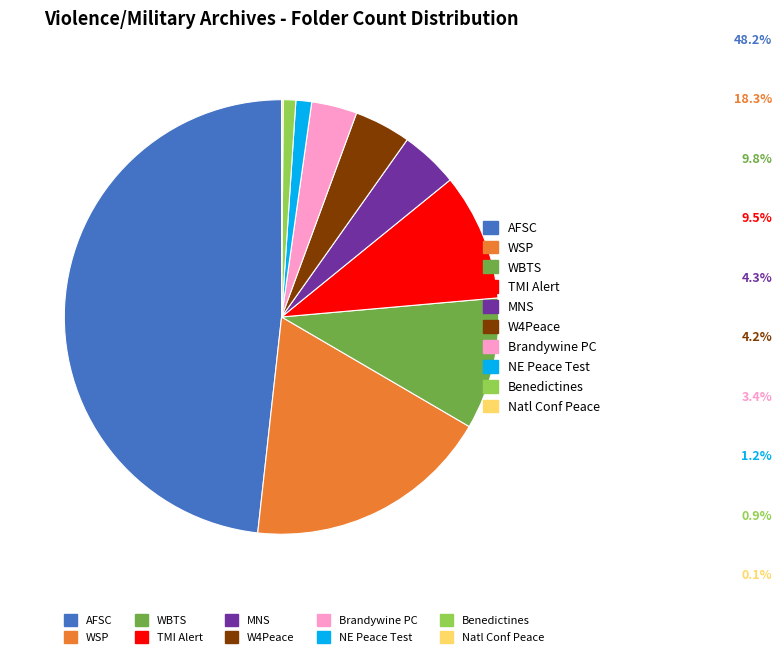

Does any single category account for the majority?

No